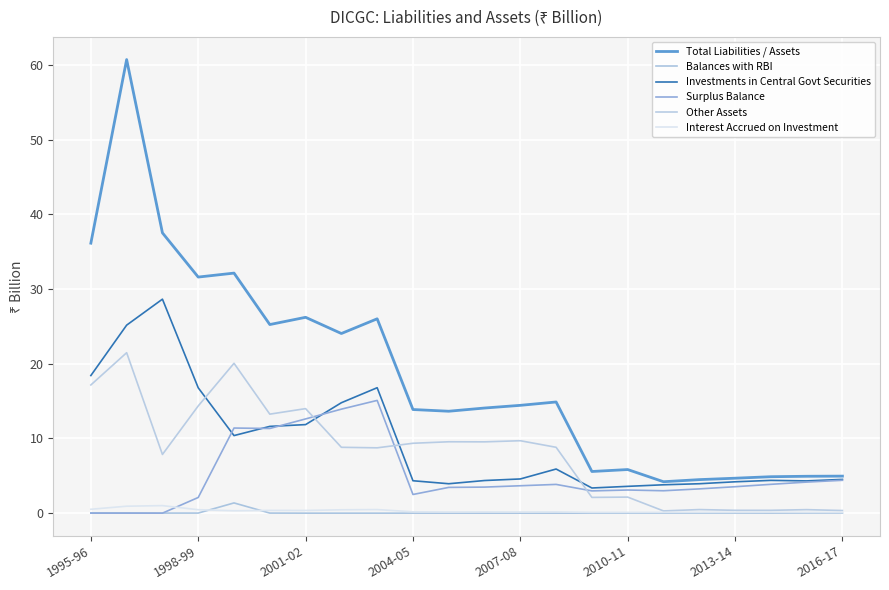

What is the value of the Surplus Balance point at the 10th from the left?

2.5